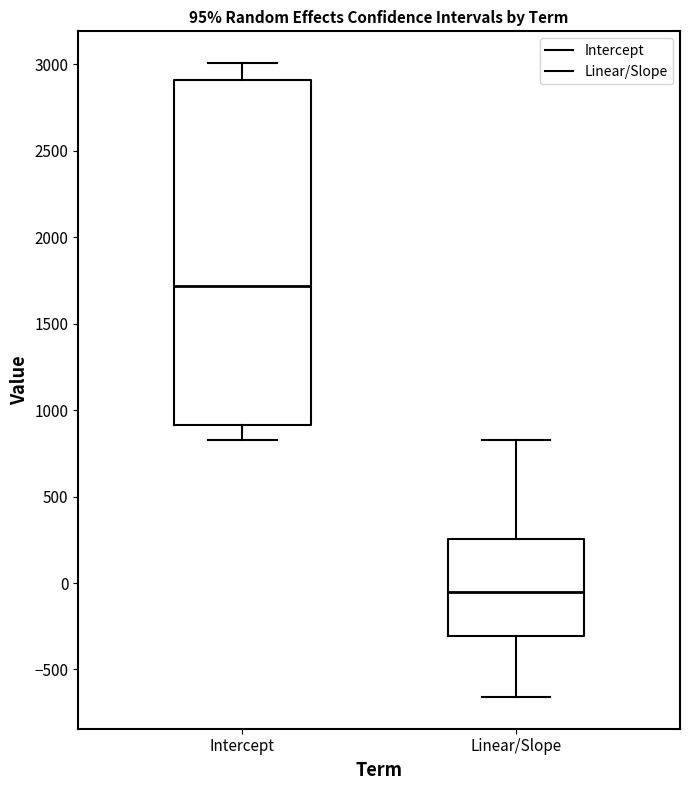

Comparing the boxes themselves (not the whiskers), which one is the tallest?

Intercept